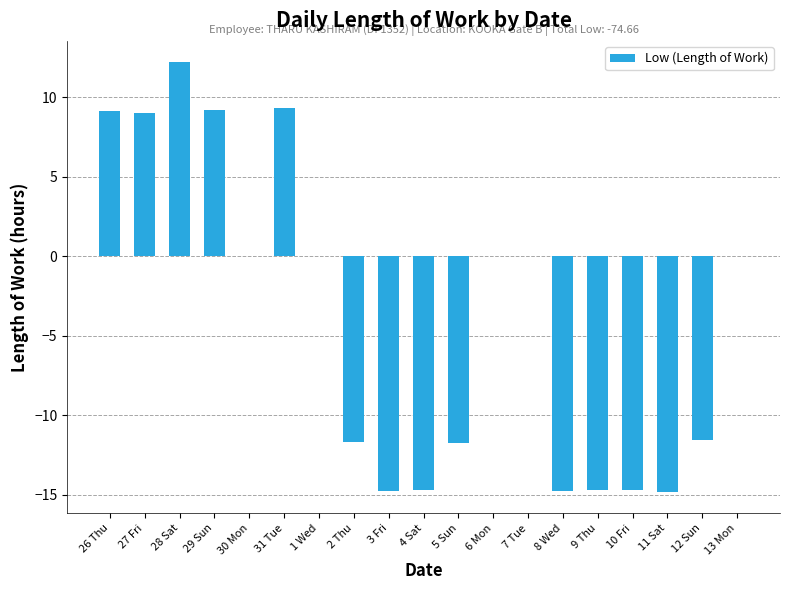

Read the value at 31 Tue.

9.3